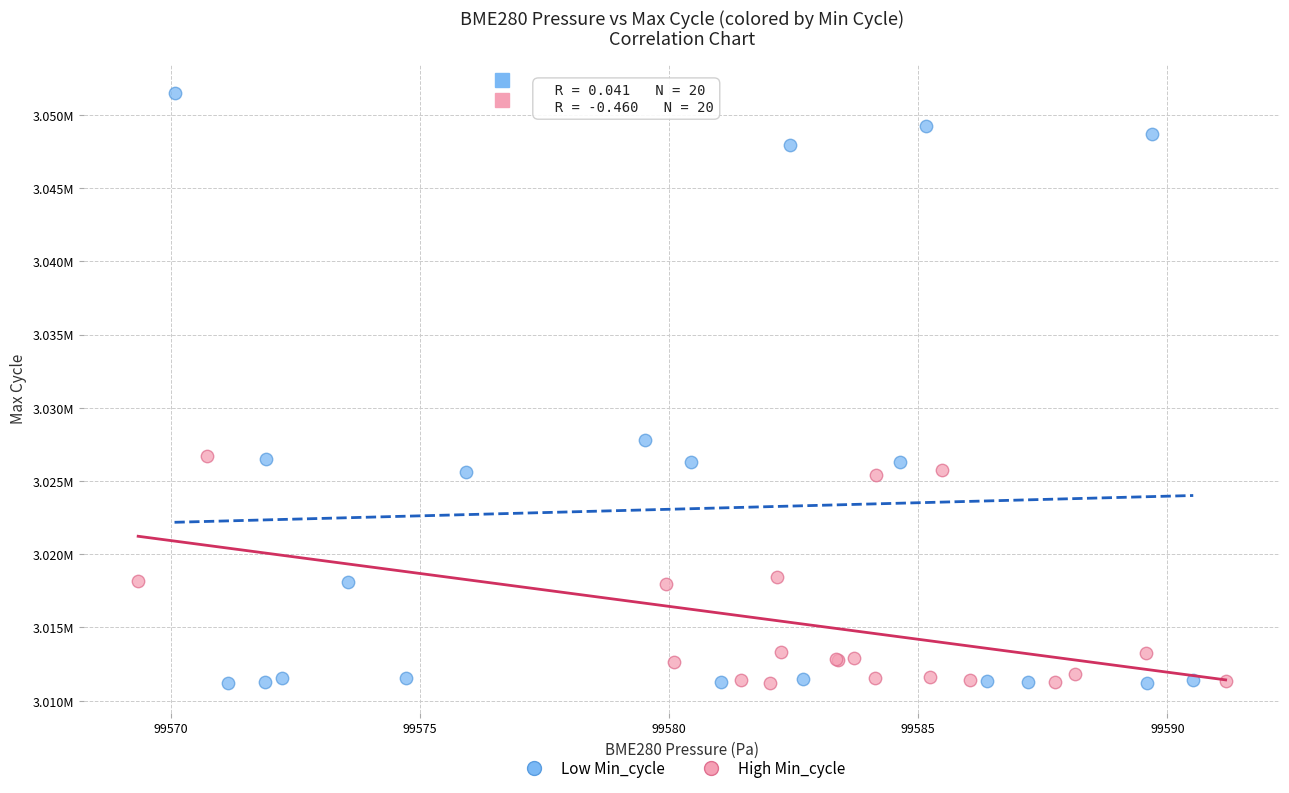

Which series reaches the maximum Y coordinate?

Low Min_cycle